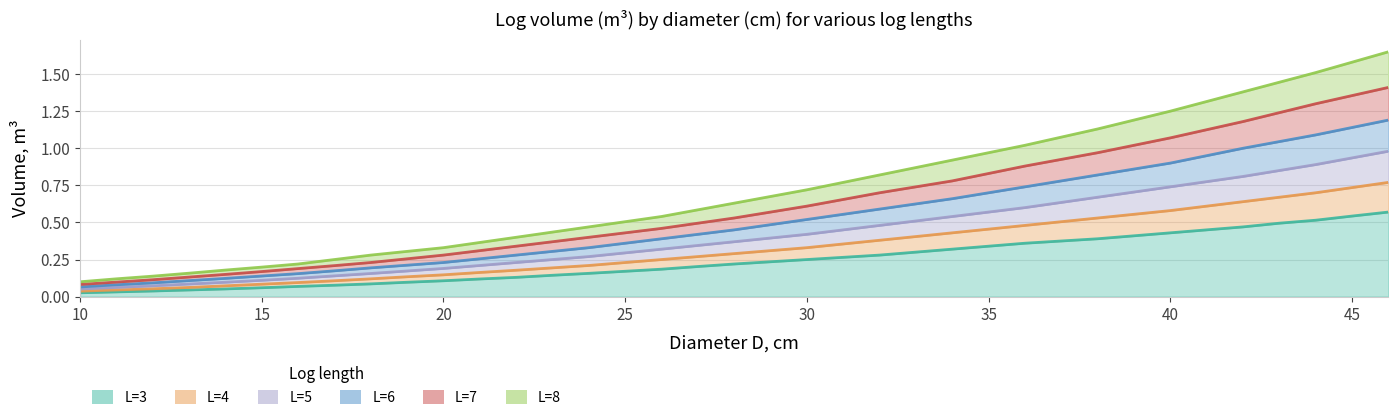

True or false: L=8 and L=6 cross at least once.

False